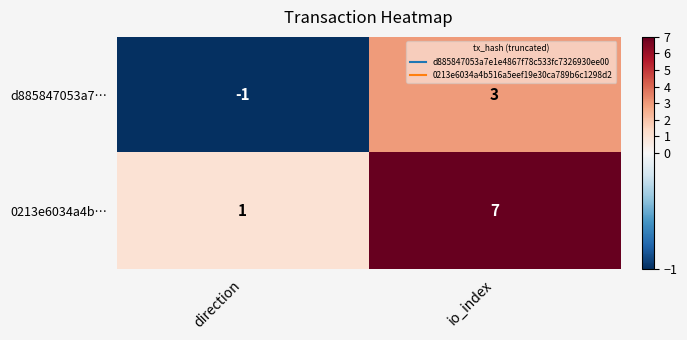

Reading right to left, what are all the values shown in this chart?

d885847053a7…: 3	-1
0213e6034a4b…: 7	1